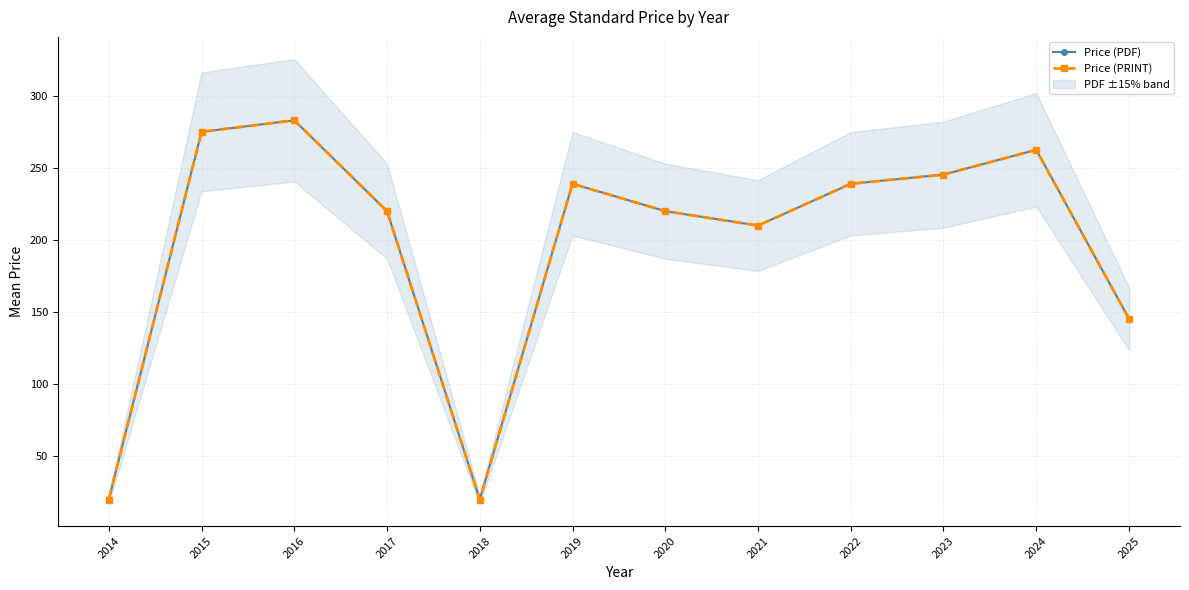

At how many categories does at least one series exceed 141?

10